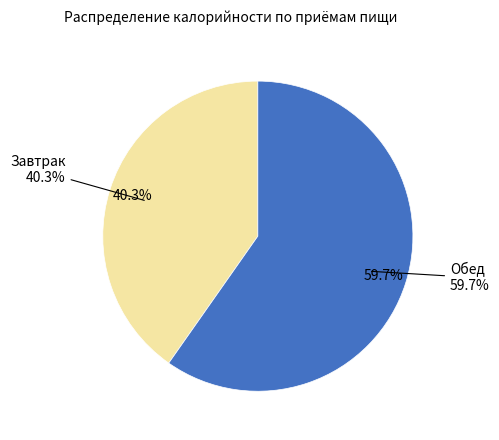

Combined, what portion of the pie is Обед and Завтрак?

100.0%